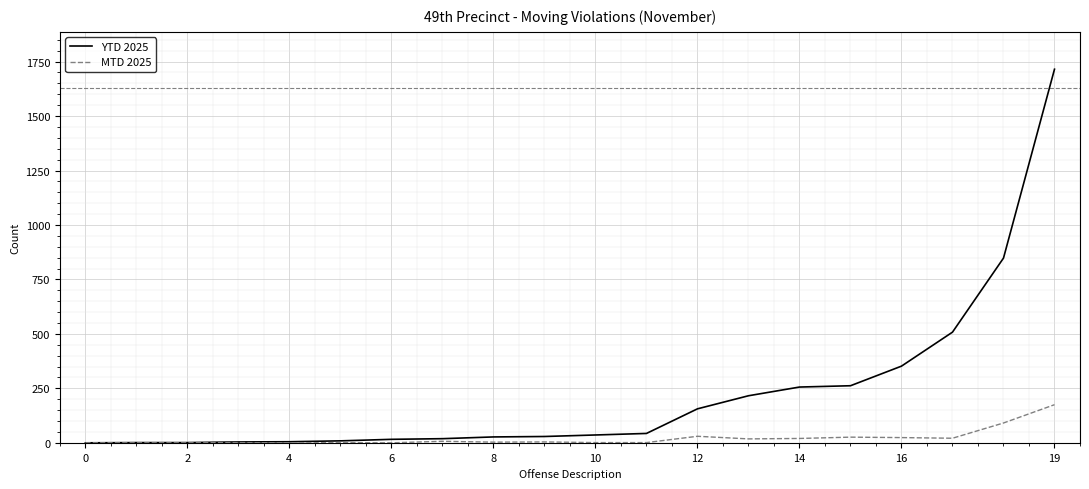

Which series has the widest spread of values?

YTD 2025